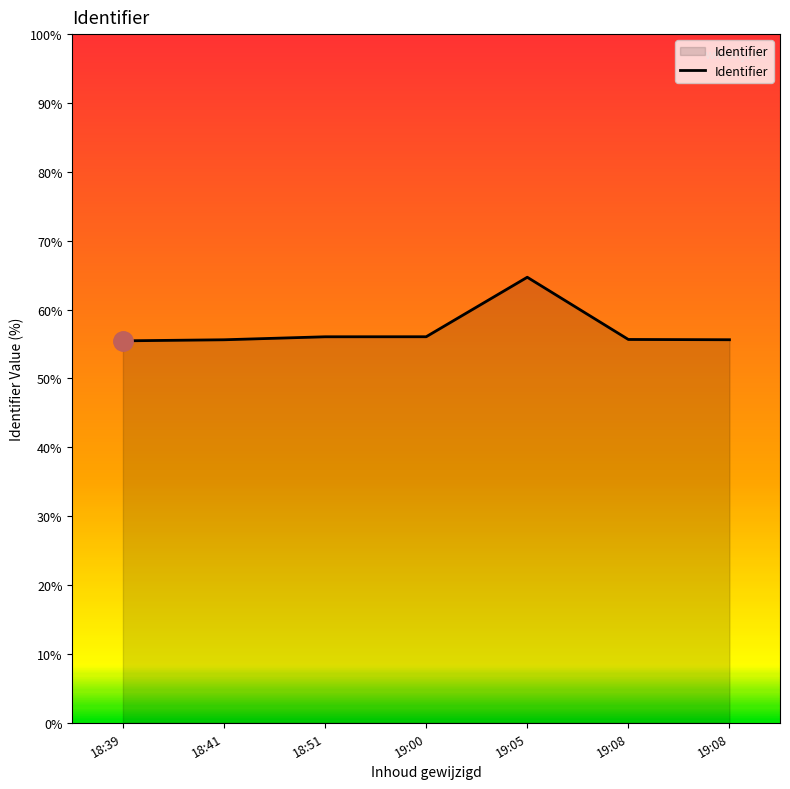

List the labels in order of value, largest first.

19:05, 19:00, 18:51, 19:08, 19:08, 18:41, 18:39